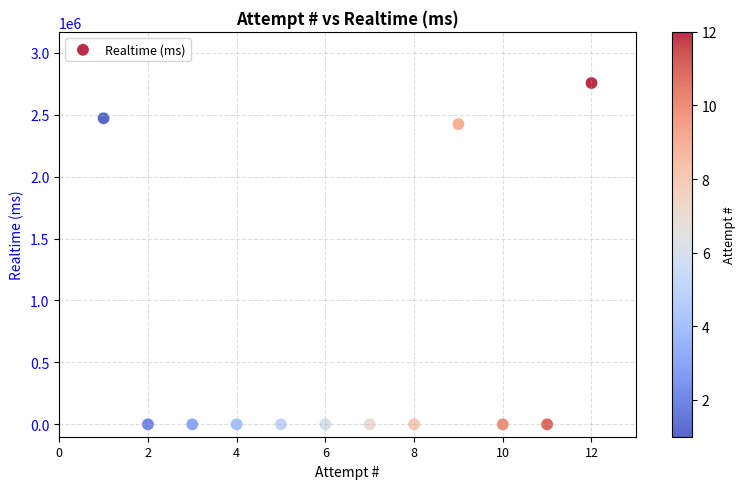

What Y value in the scatter plot is closest to 1377587?

2423581